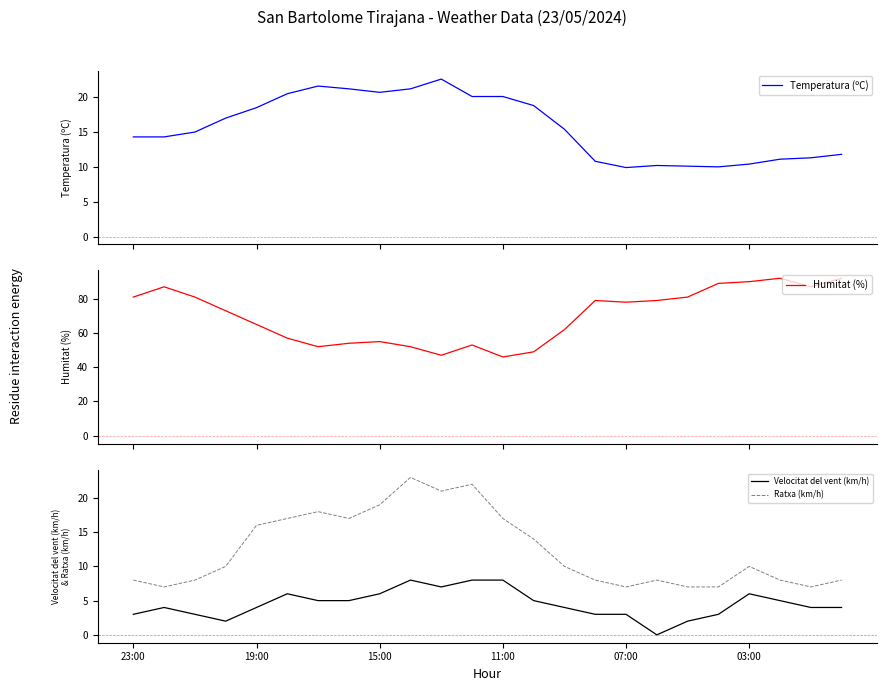

The Ratxa (km/h) series shows 6 at 03:00. True or false?

False